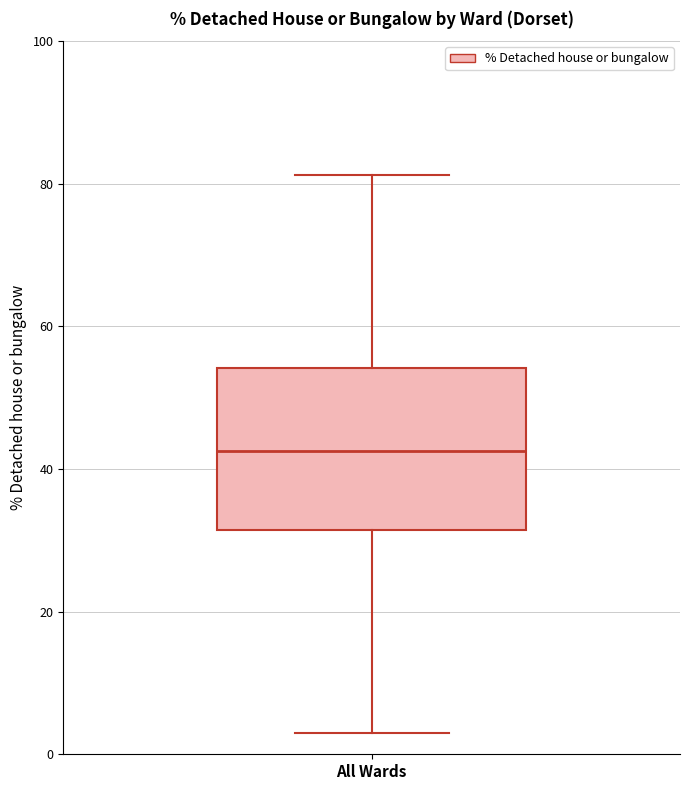

Read this box plot against the y-axis: the position of the median line, the range covered by the box, and the ends of both whiskers. The values are not printed on the chart, so give them approximately, as read against the axis.

median 42, box 32 to 54, whiskers 4 to 82